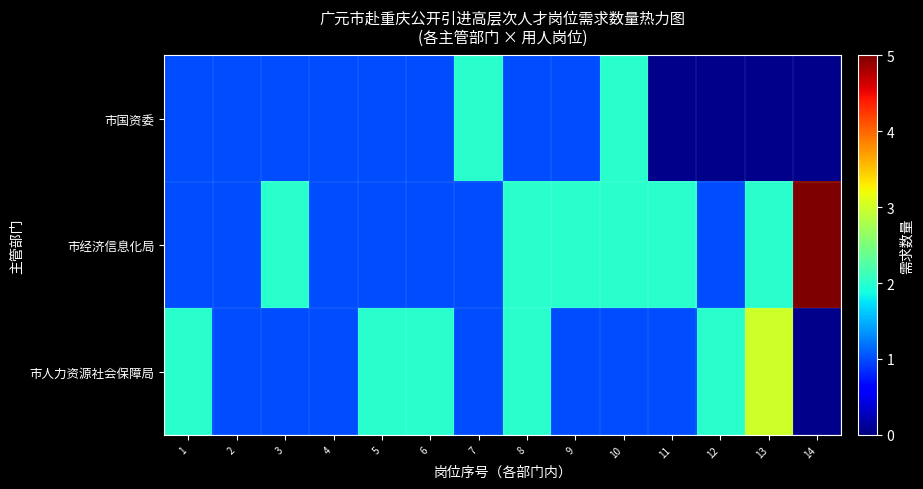

What is the spread (max minus min) of values at 10?

1.0